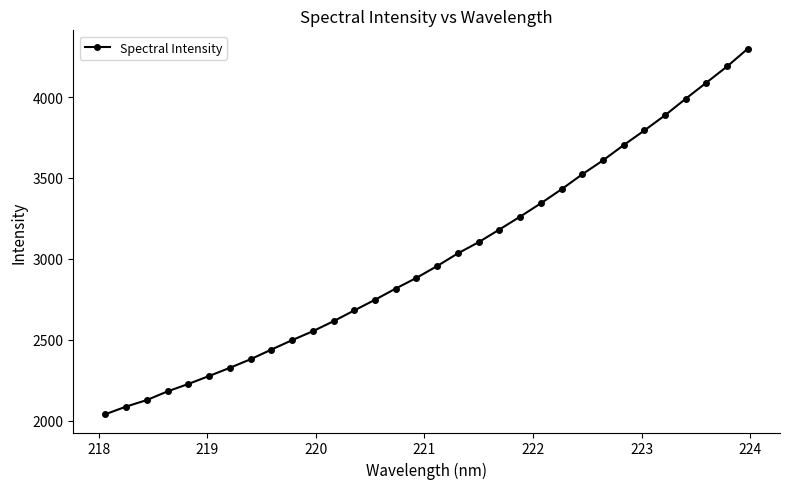

What is the maximum value shown in the chart?

4299.3